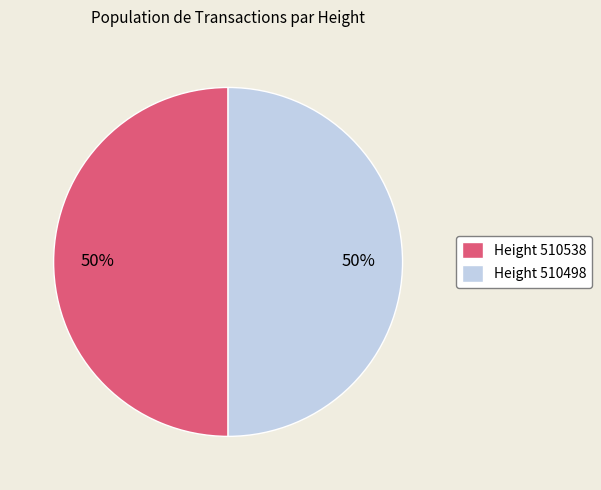

What is the ratio of the value at Height 510498 to the value at Height 510538?

1.0